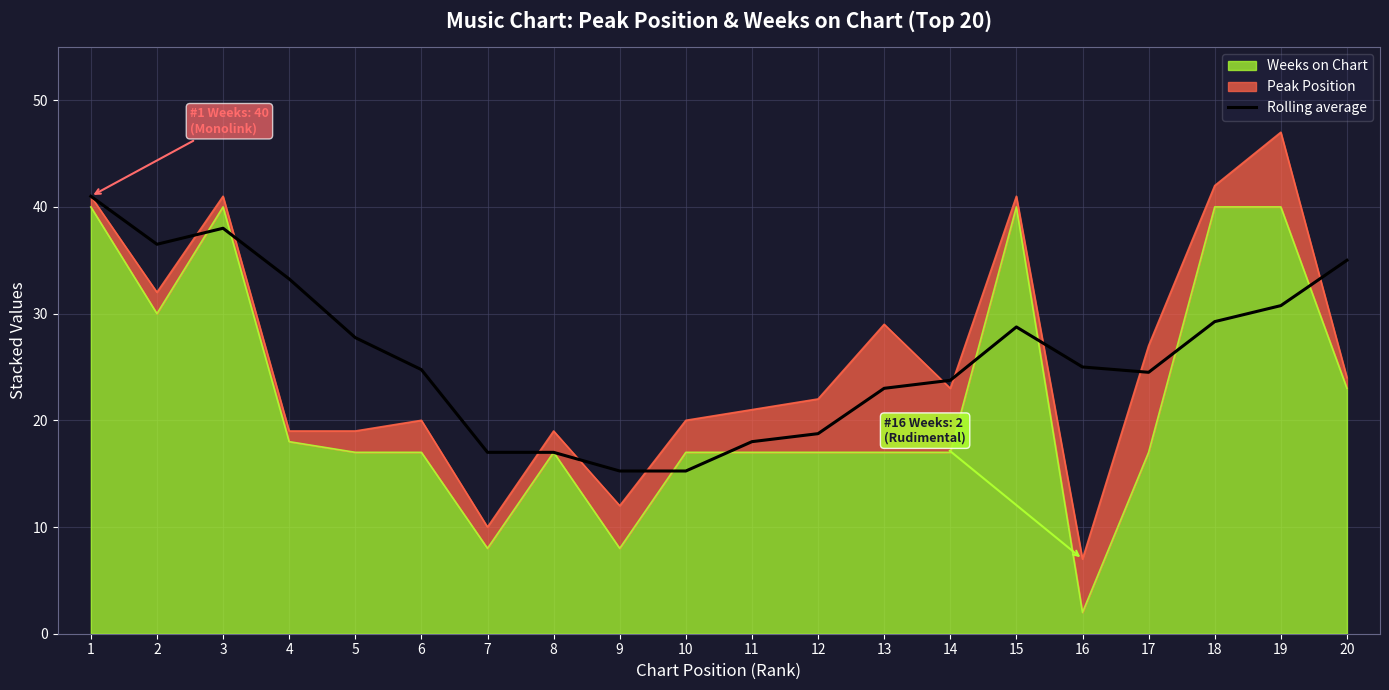

At which label does the data first exceed 25?

1